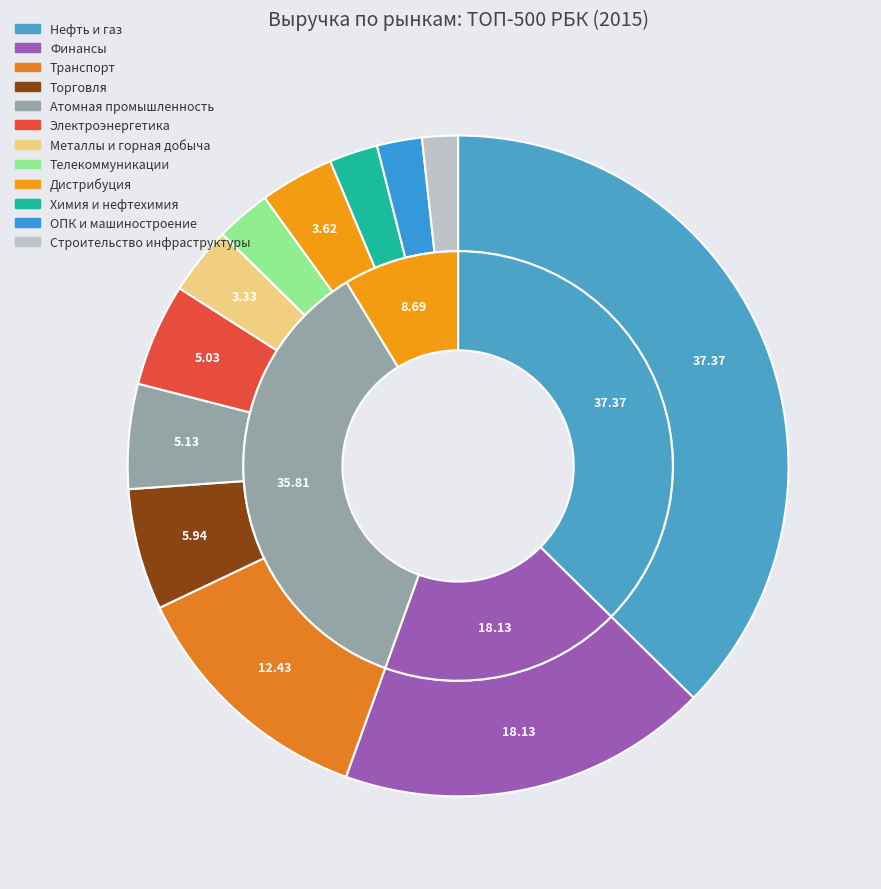

To the nearest percent, what is the combined percentage of Строительство инфраструктуры and ОПК и машиностроение?

4%